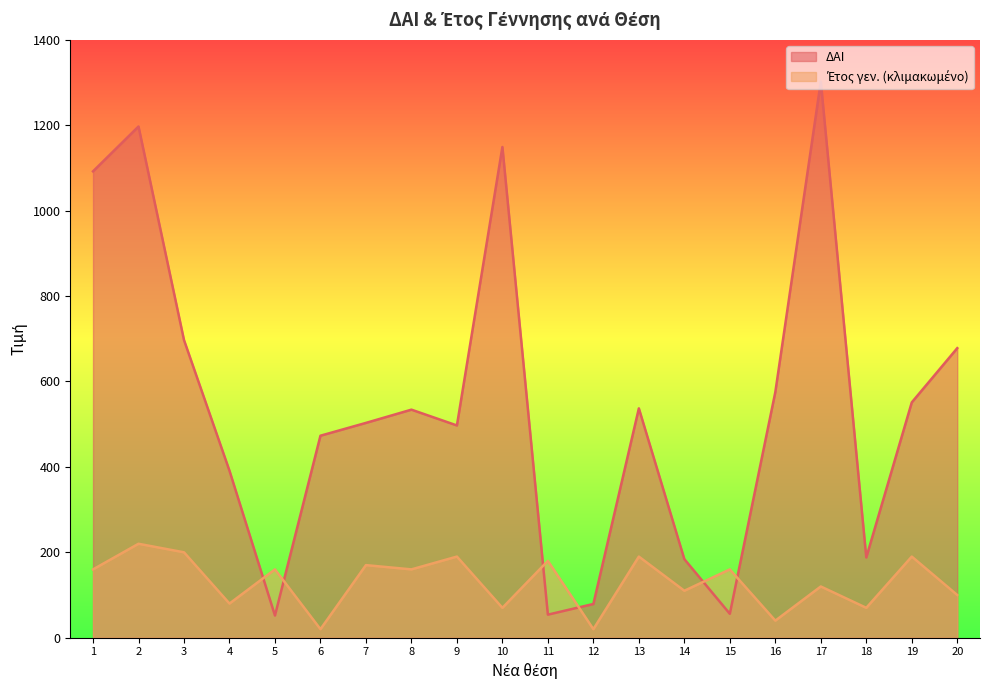

What value does the ΔΑΙ series have at 6, to the nearest 50?

450